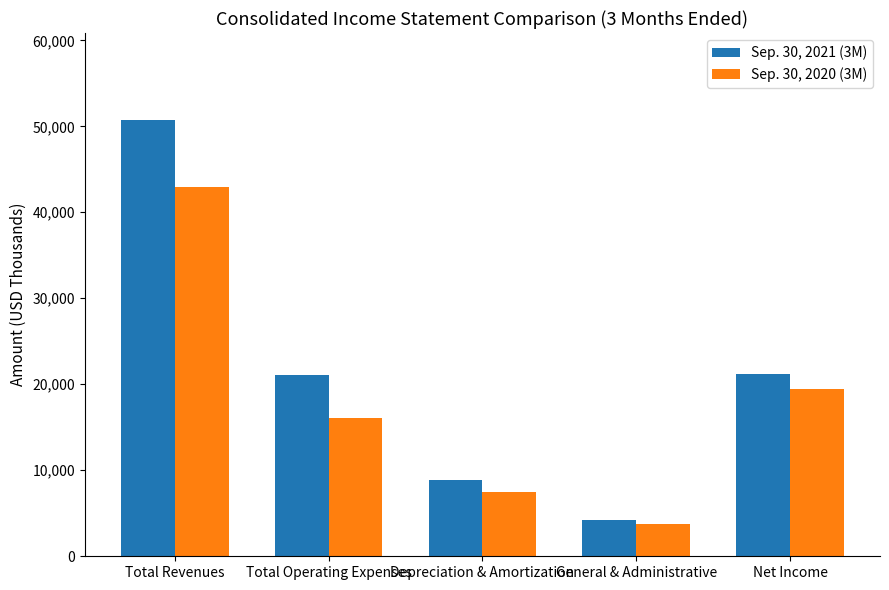

What is the difference between the highest and lowest values at Total Operating Expenses?

5003